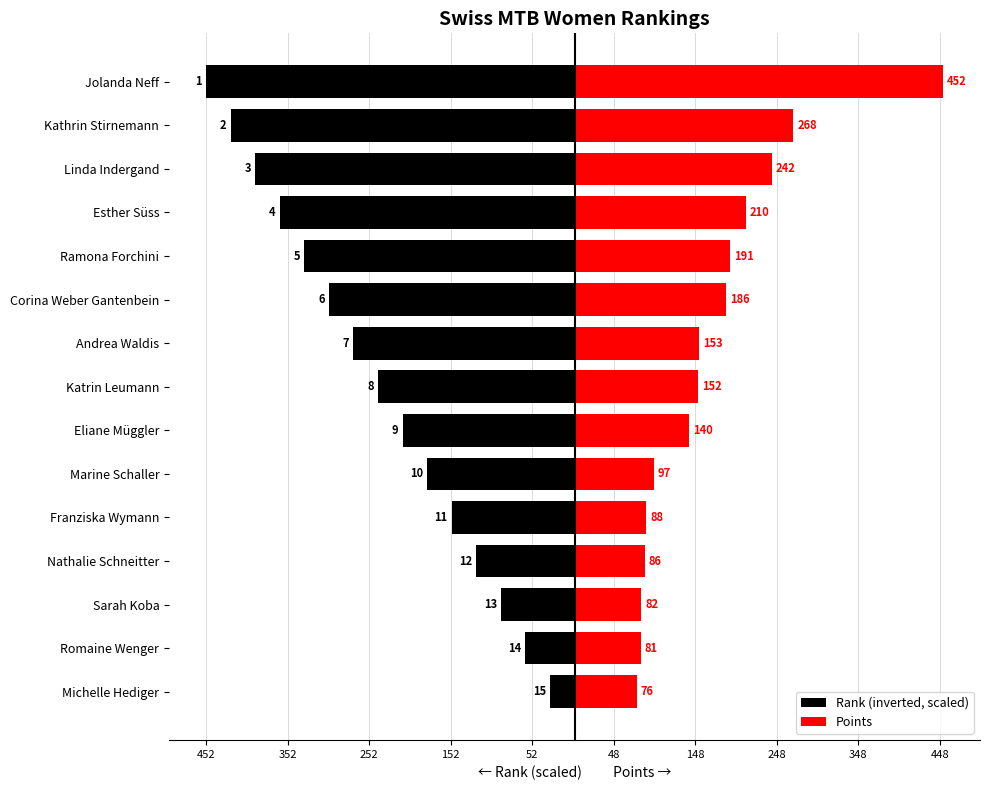

What is the value of the Rank (inverted, scaled) bar at the 9th from the left?

-210.9